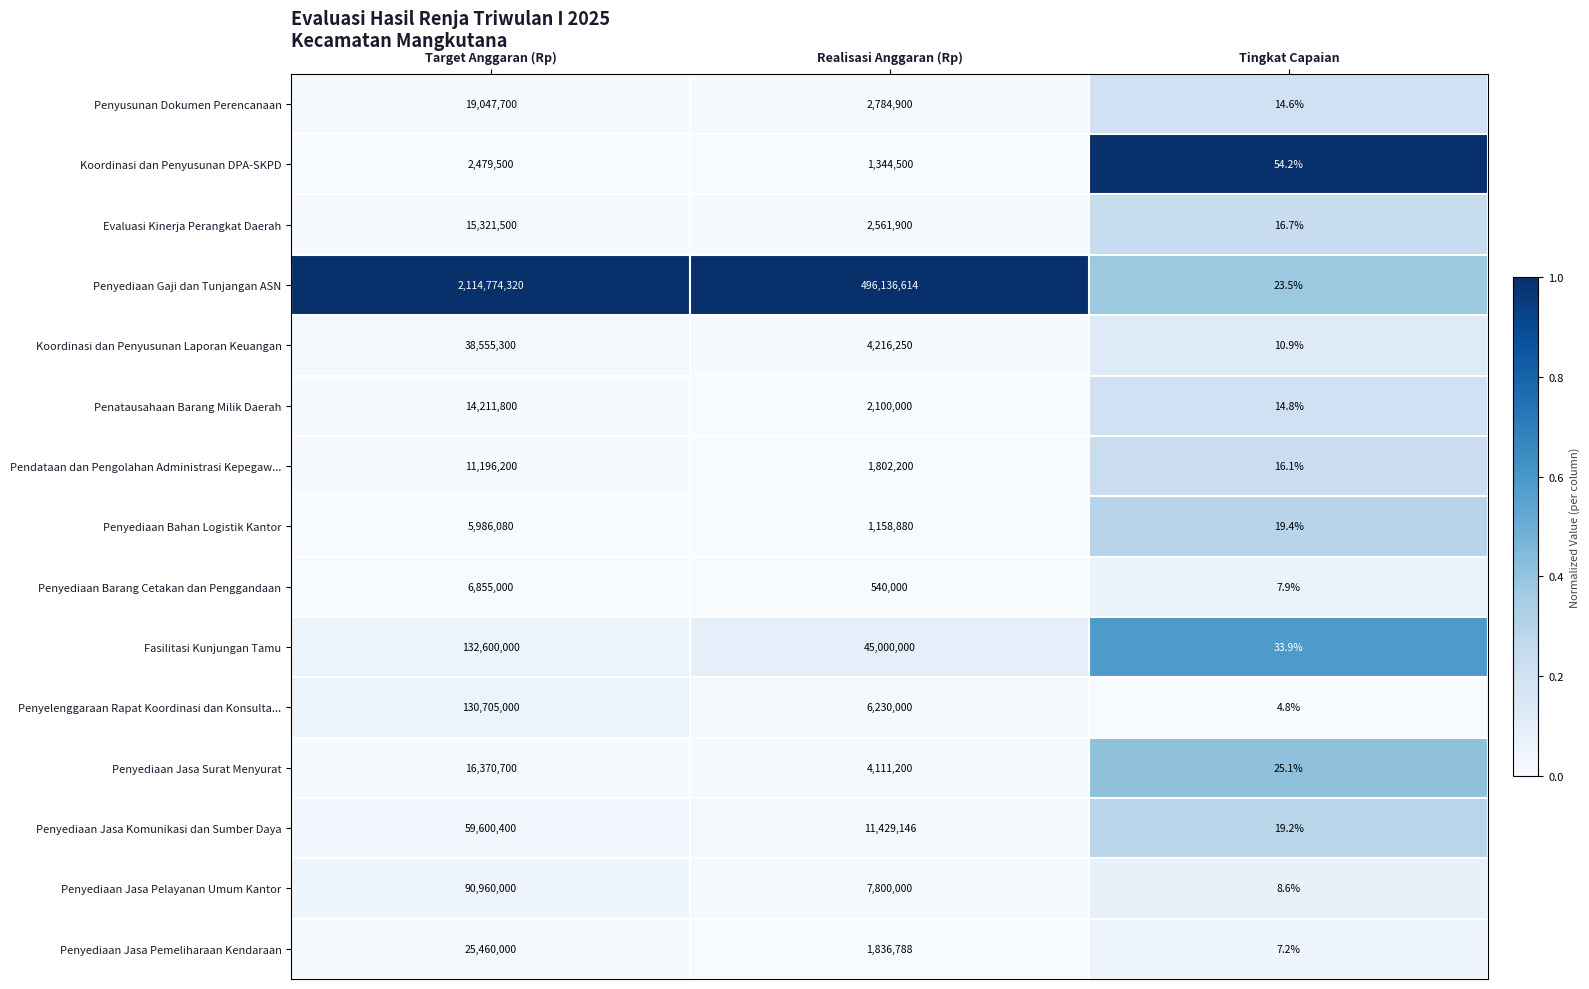

The Penyediaan Jasa Pelayanan Umum Kantor series shows 12569682.5 at Realisasi Anggaran (Rp). True or false?

False